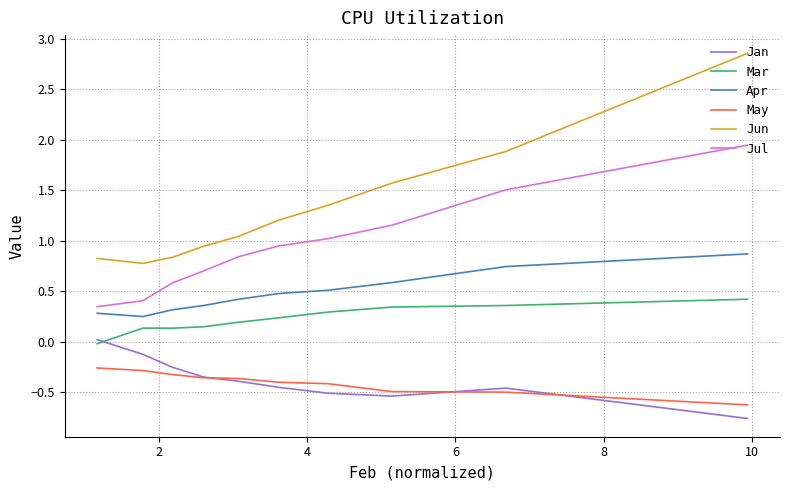

How many lines are shown in the chart?

6